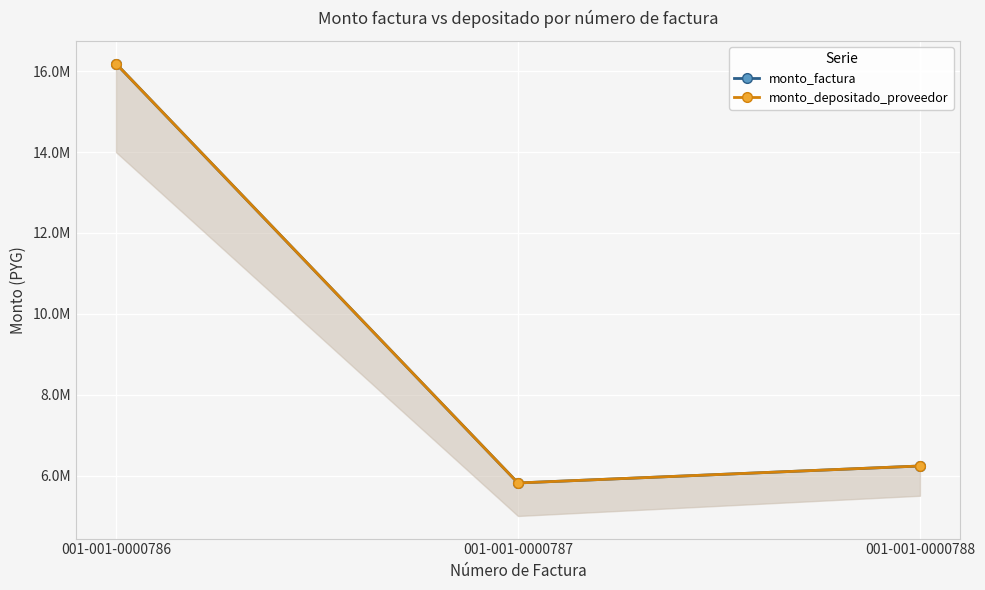

What is the difference between the maximum and minimum values in the monto_depositado_proveedor series?

10374000